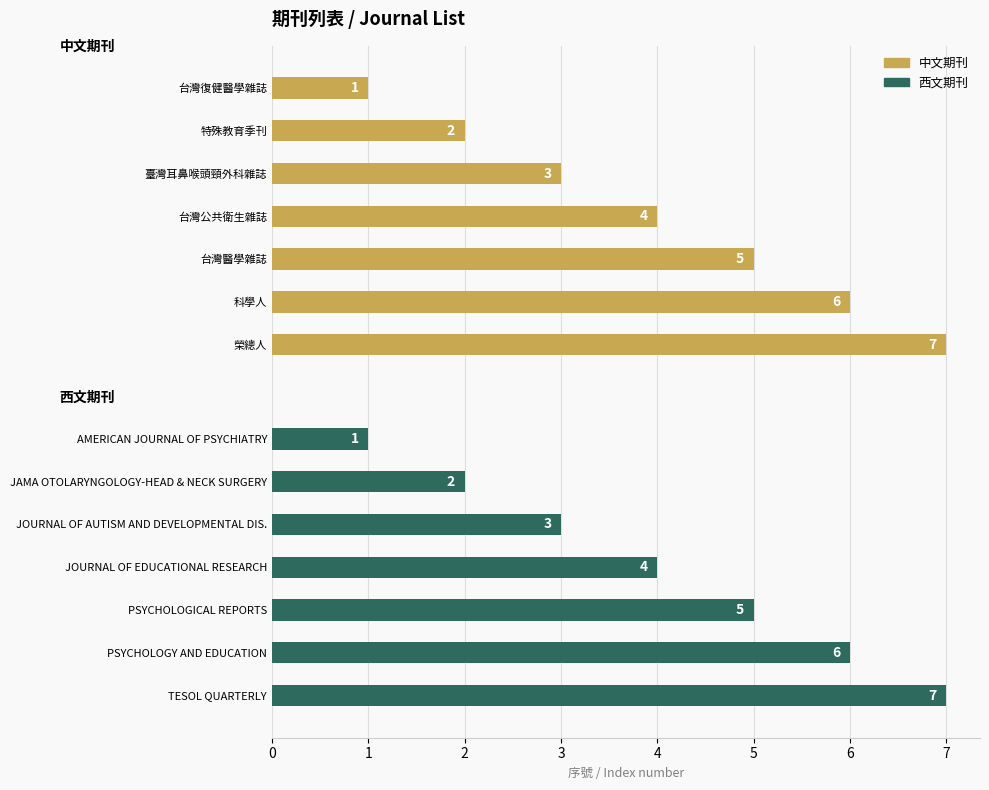

What is the value of the 中文期刊 bar at the 3rd from the left?

3